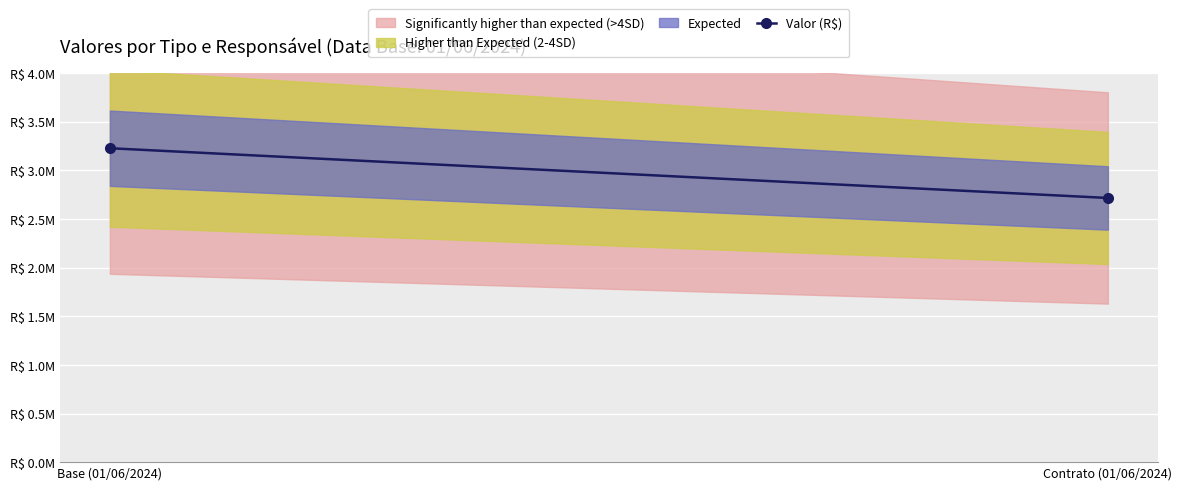

The value at Base (01/06/2024) is 5668302.8. True or false?

False